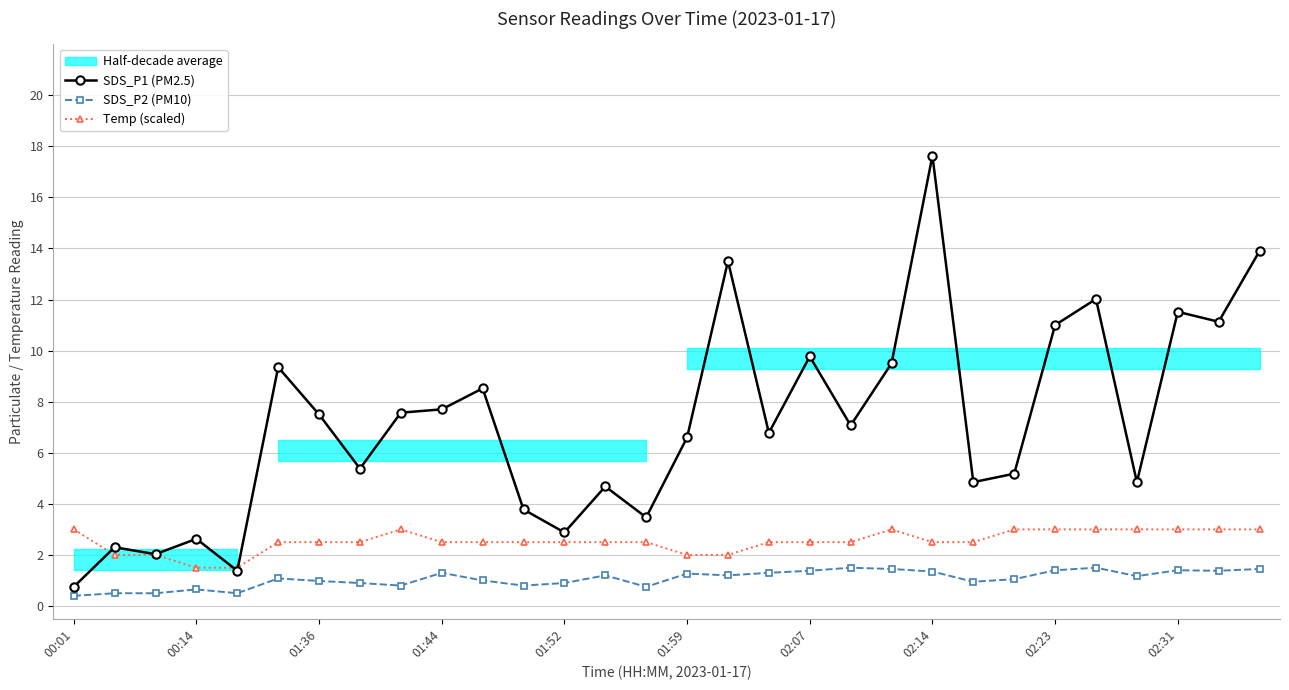

Is it true that Temp (scaled) equals 2.5 at 02:14?

True